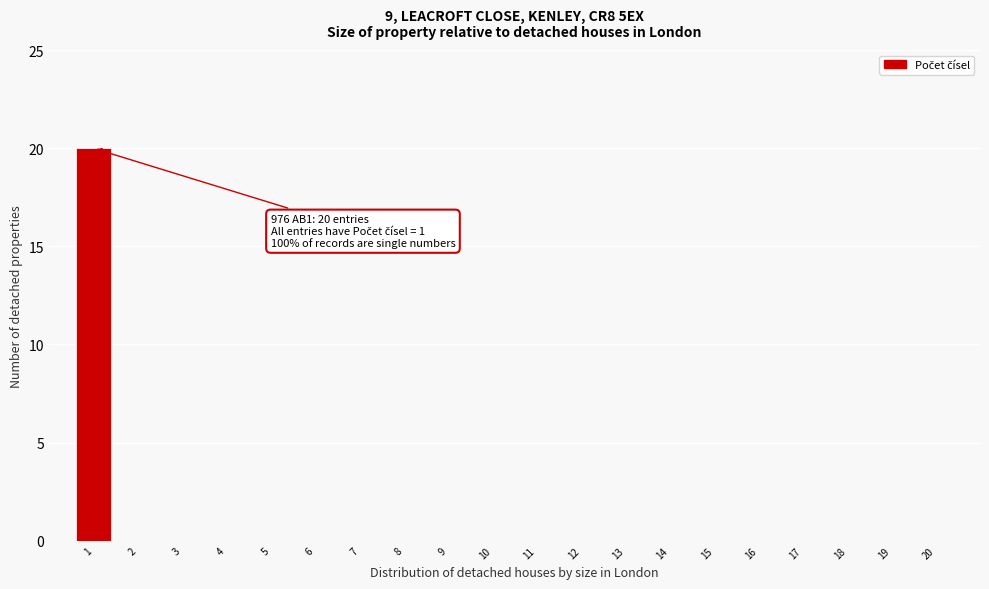

Which range on the x-axis has the tallest bar?

0.5 to 1.5